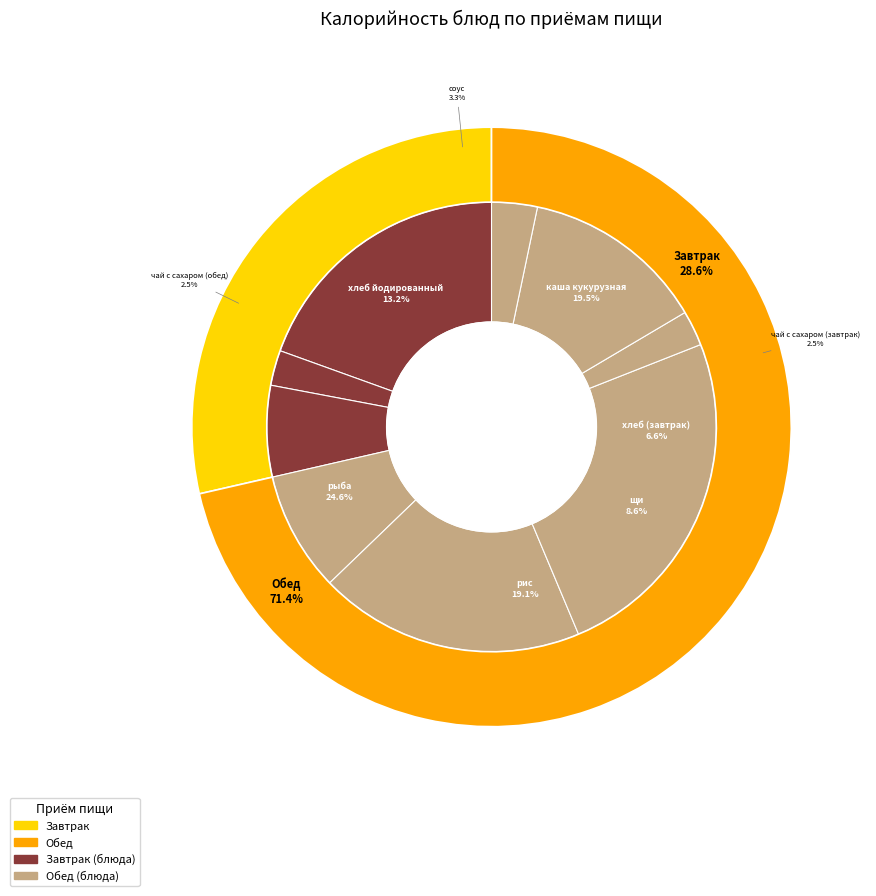

Which category has the smallest portion of the pie?

чай с сахаром (завтрак)